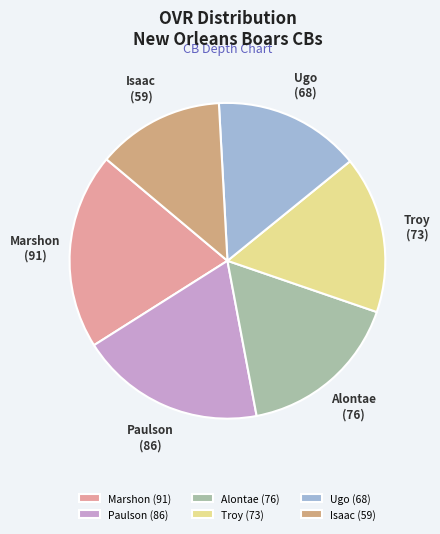

How many slices are in this pie chart?

6